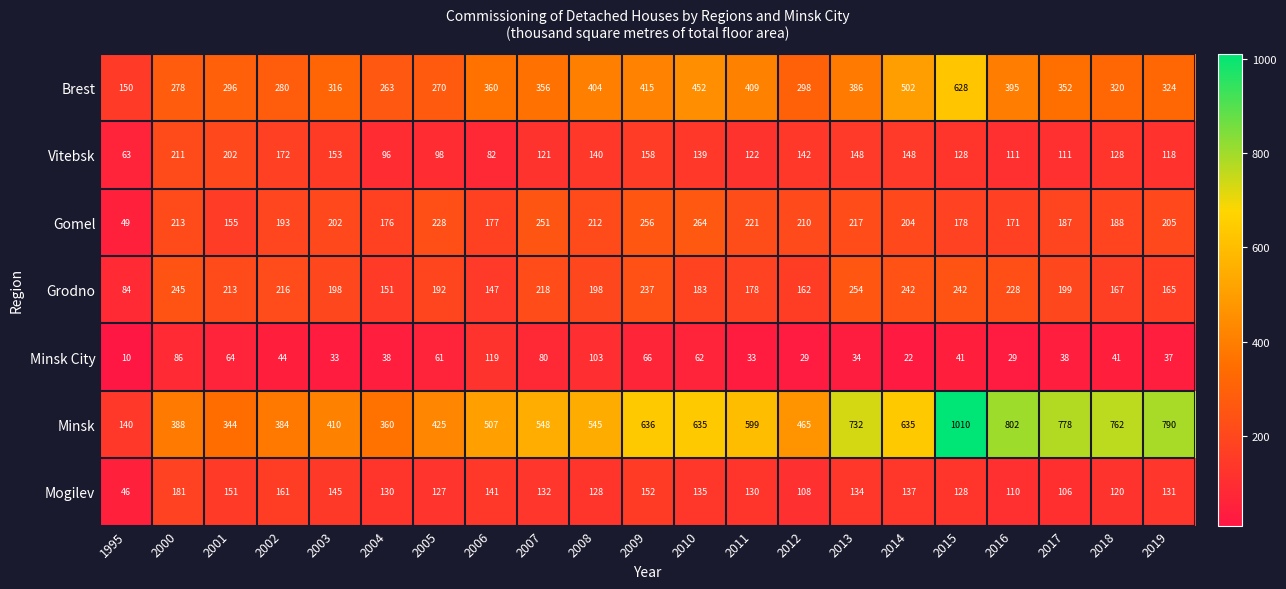

Count the number of categories in the chart.

21